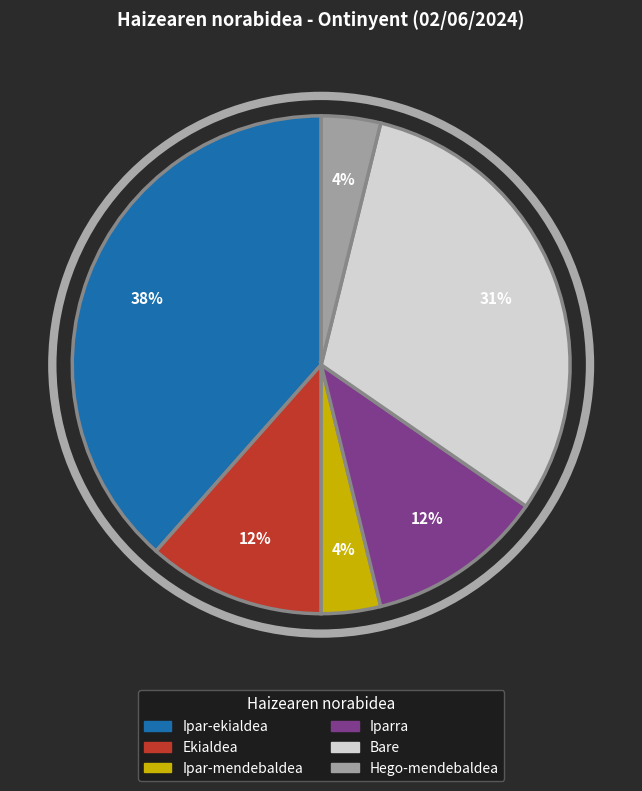

Does any single category account for the majority?

No